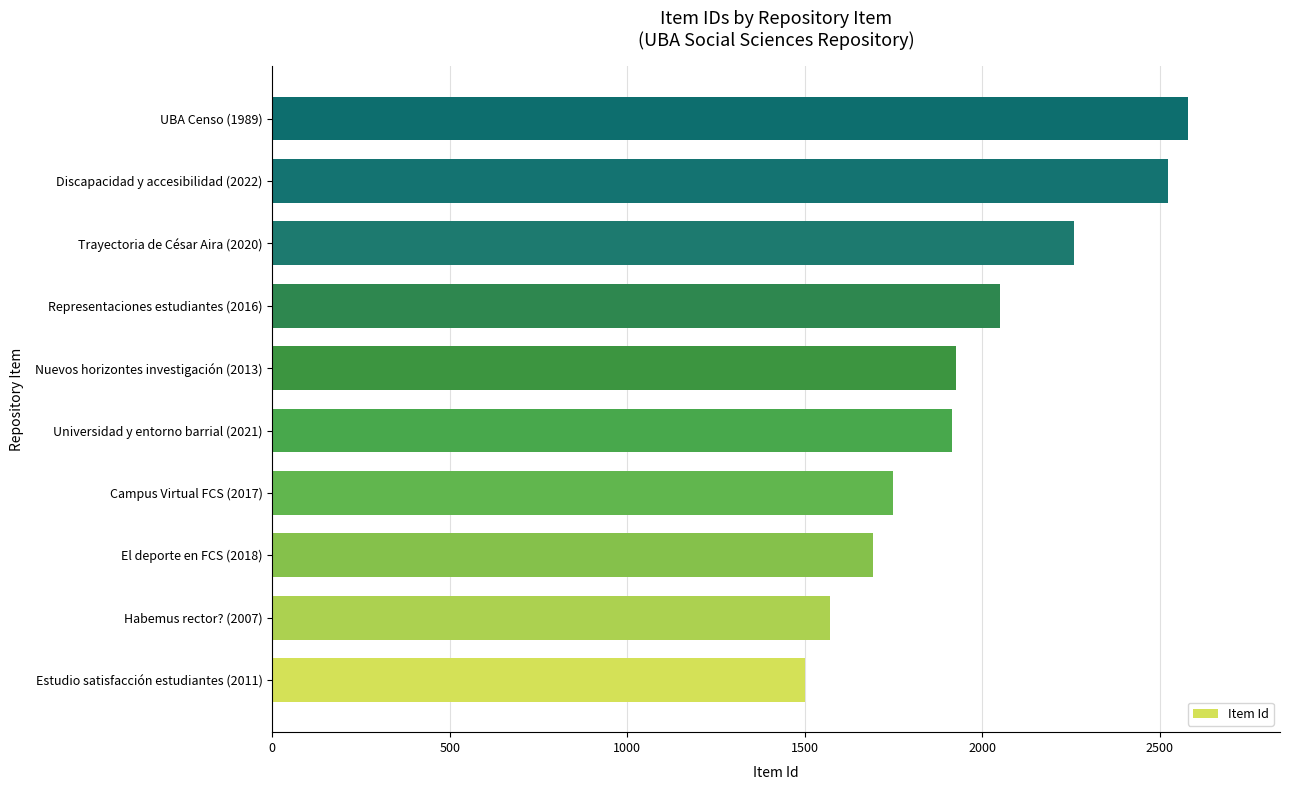

Read the value at Campus Virtual FCS (2017).

1749